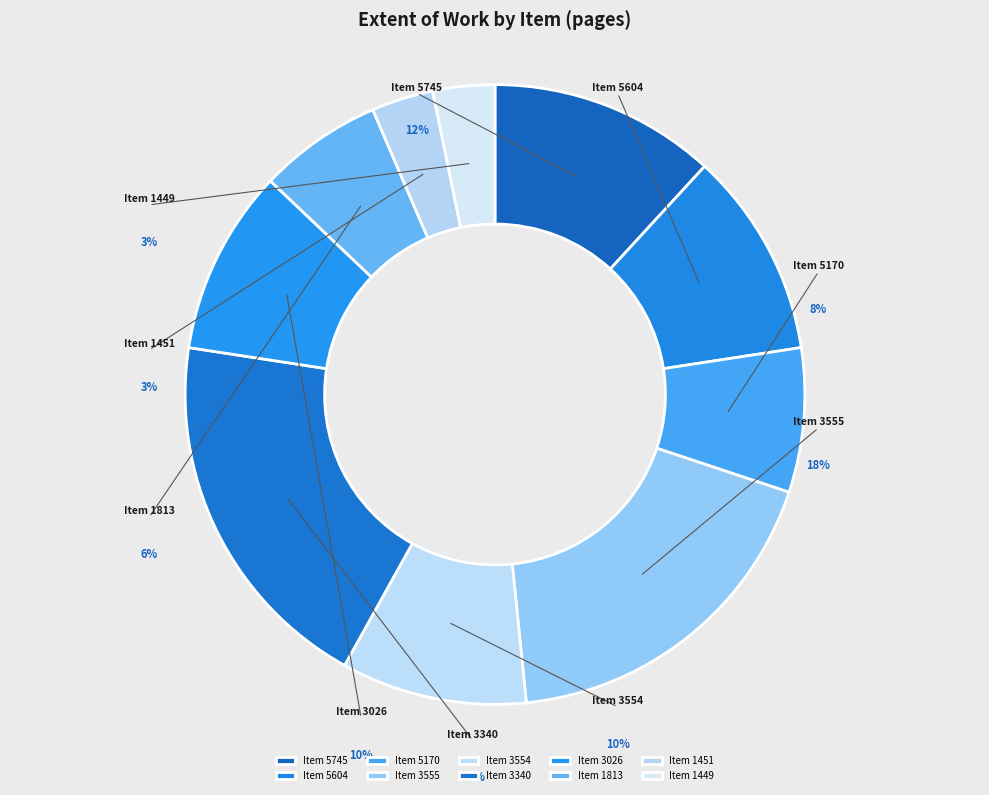

Is there any slice that represents more than half of the pie?

No